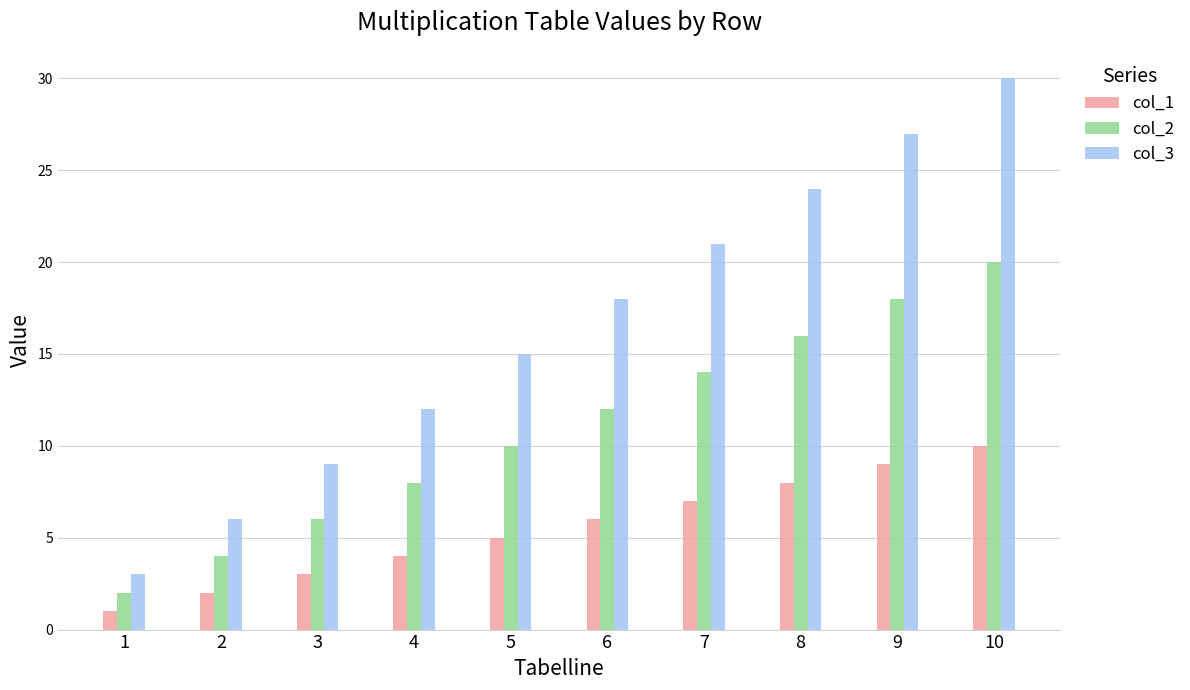

Which label corresponds to the largest value in the chart?

10